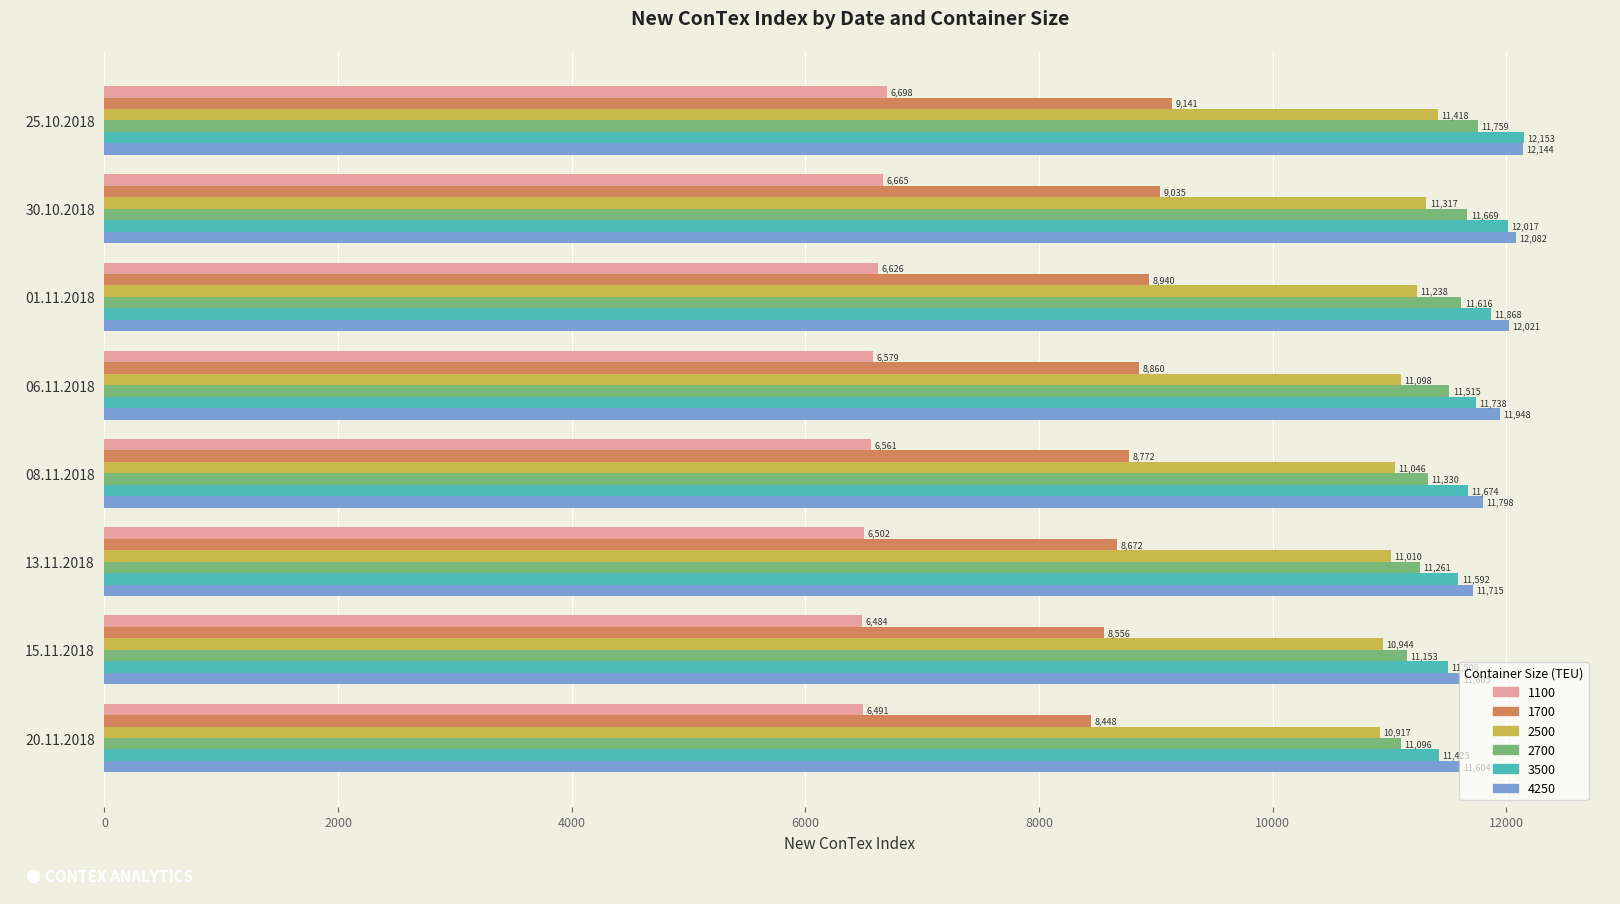

The value of 4250 at 13.11.2018 is 11715. True or false?

True